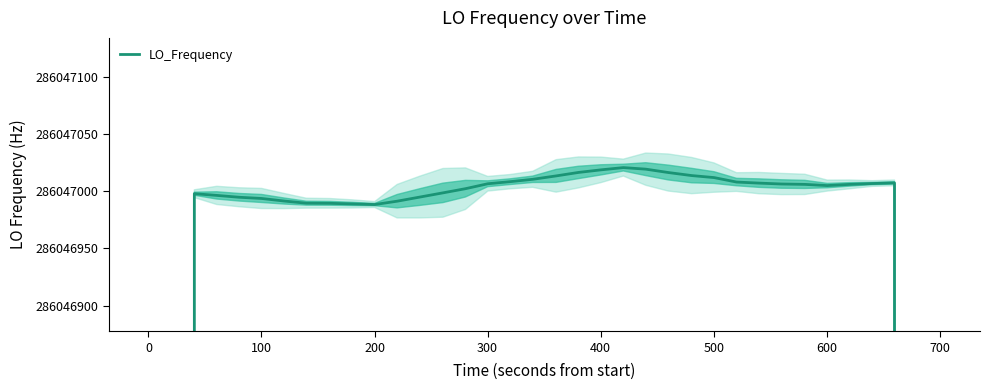

True or false: the data shows 170000147.2 at 28.

False